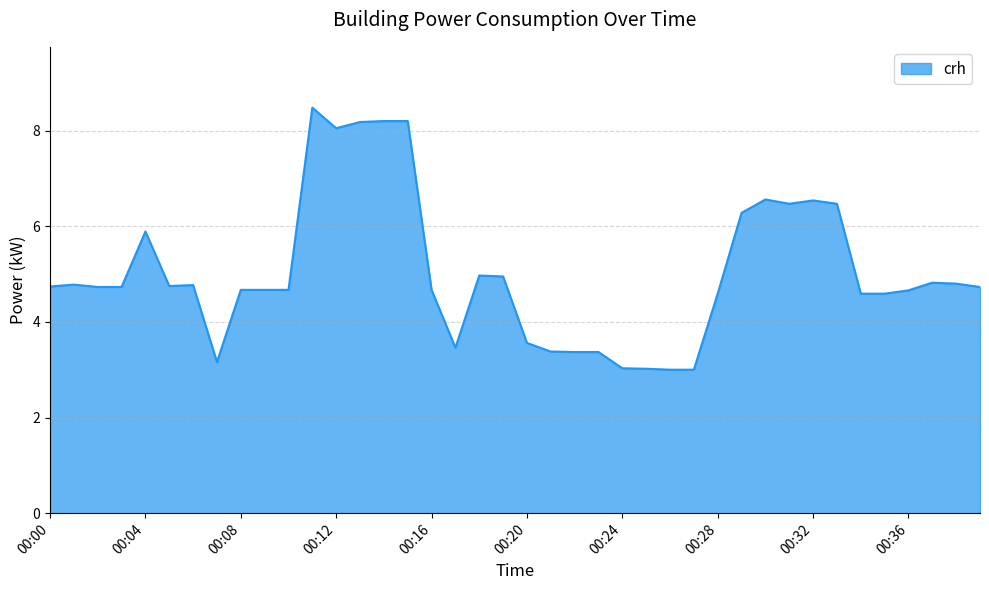

What is the difference between the maximum and minimum values?

5.5